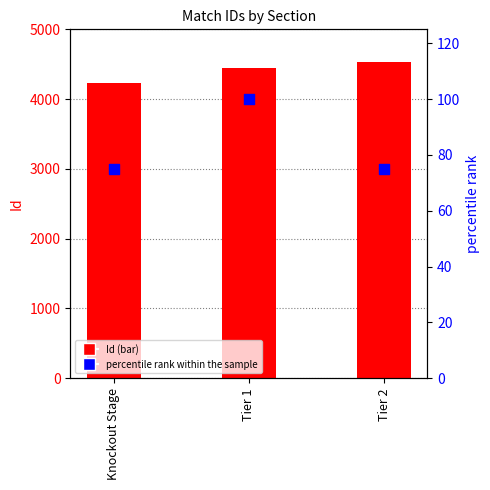

What are all the series names shown in the legend?

Id, percentile rank within the sample